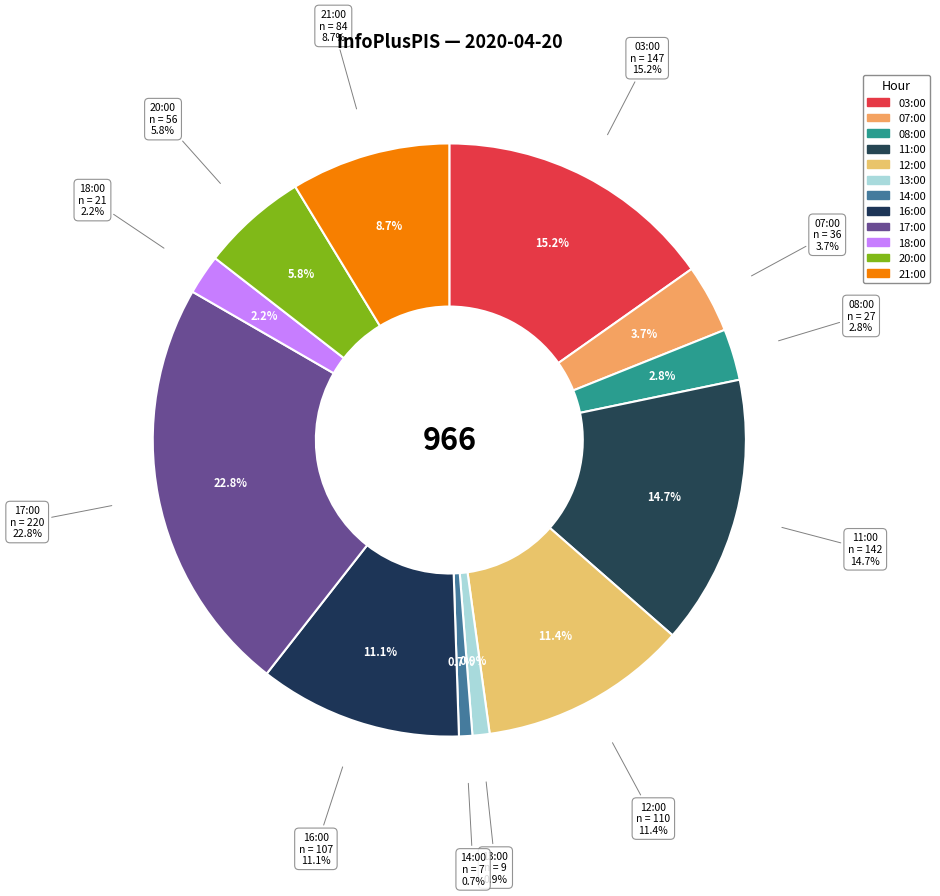

To the nearest percent, what percentage of the pie is 21:00?

9%